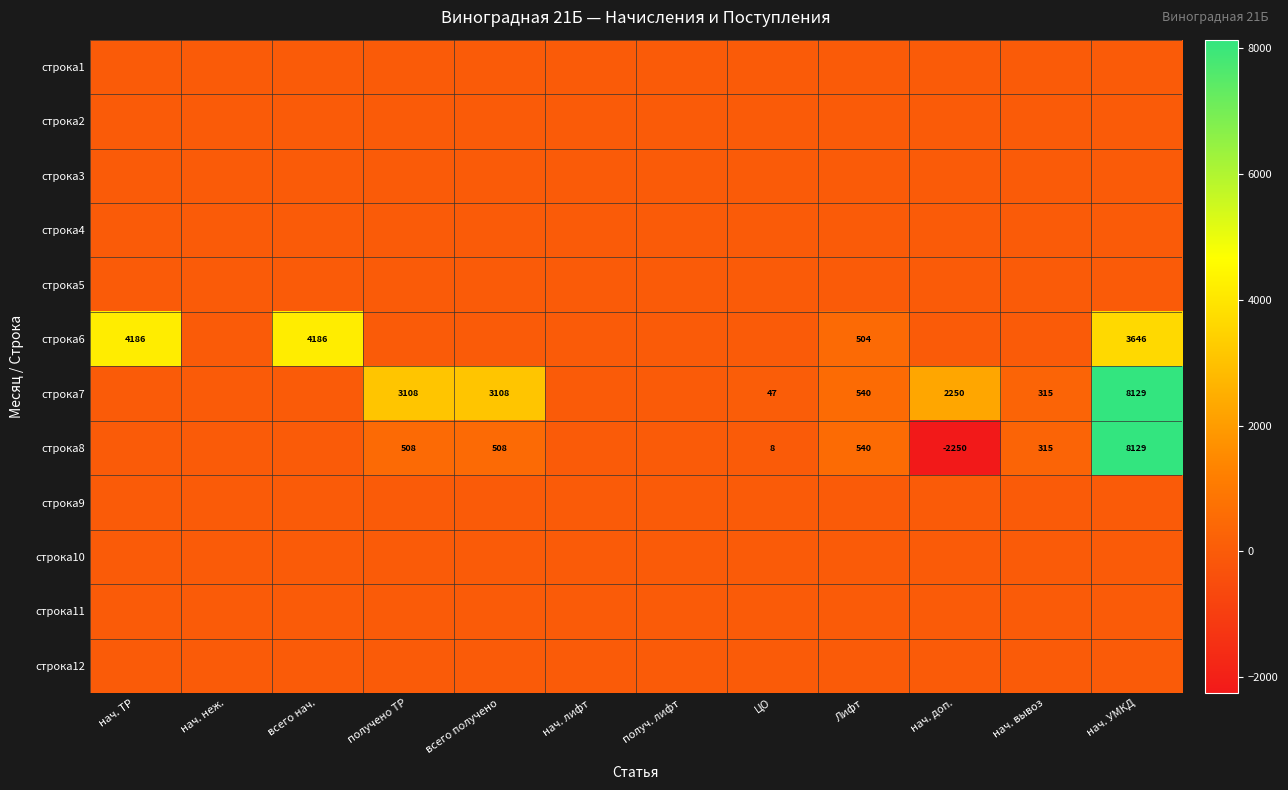

At how many categories does at least one series exceed 4267?

1